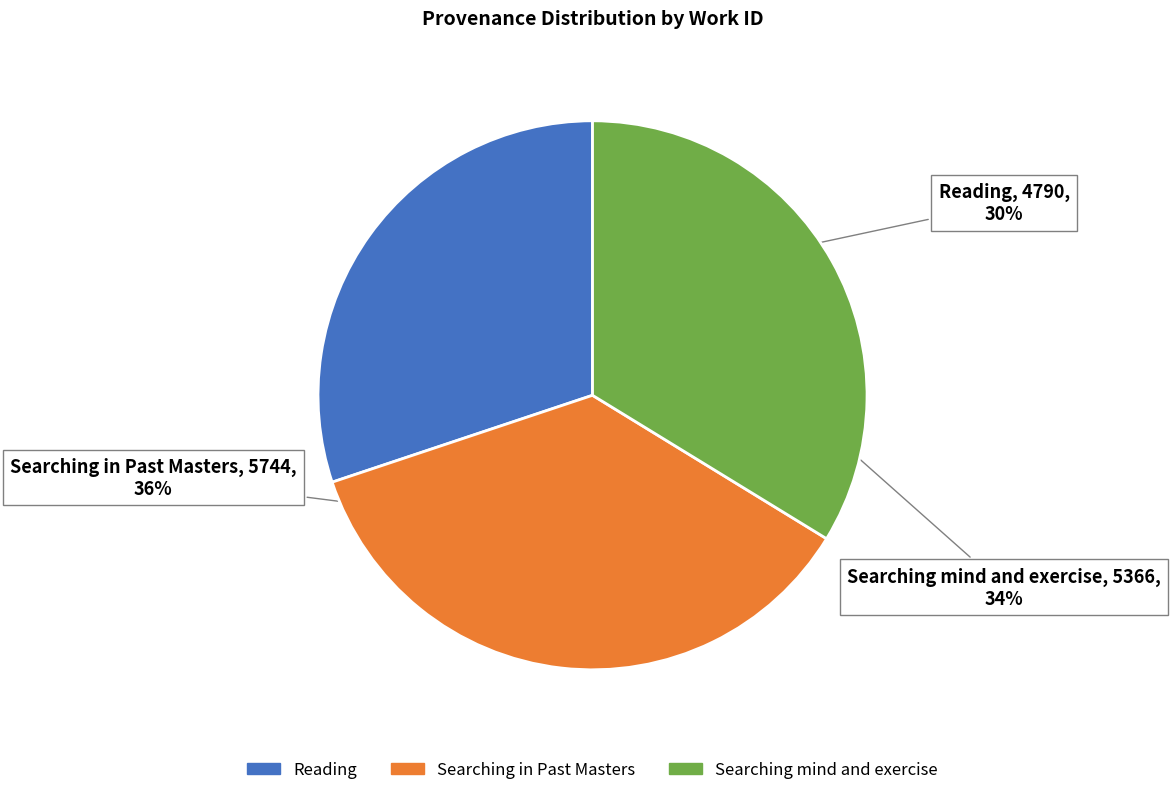

Does any single category account for the majority?

No